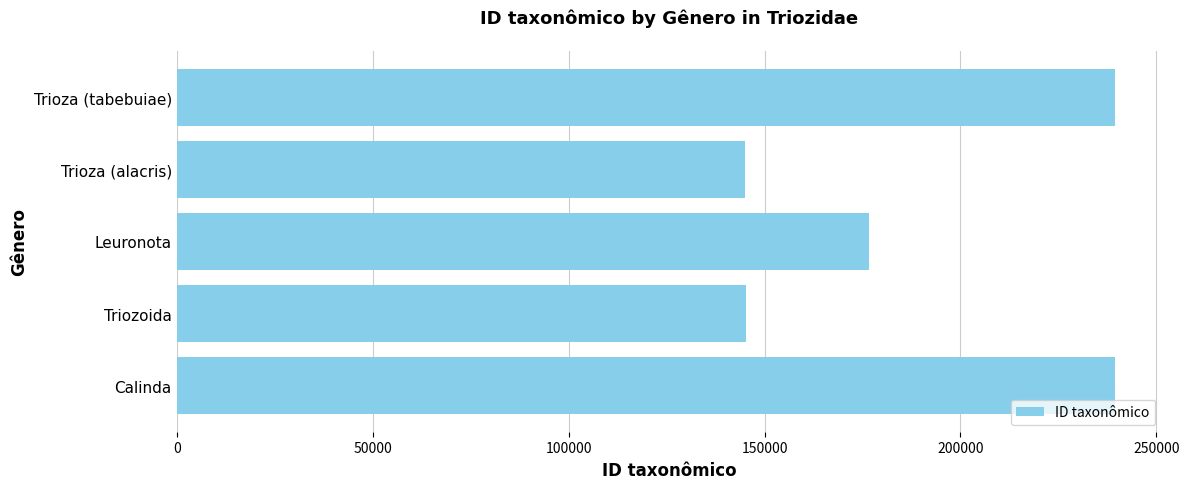

What is the average value?

189173